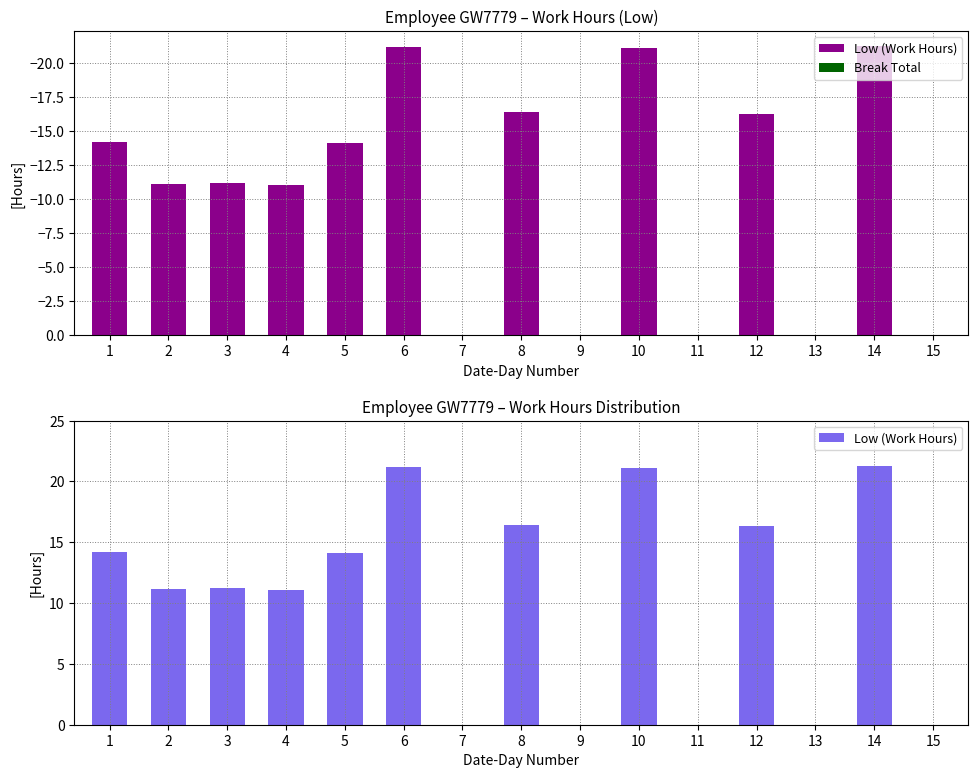

At which label does Low (Work Hours) first exceed 11?

1